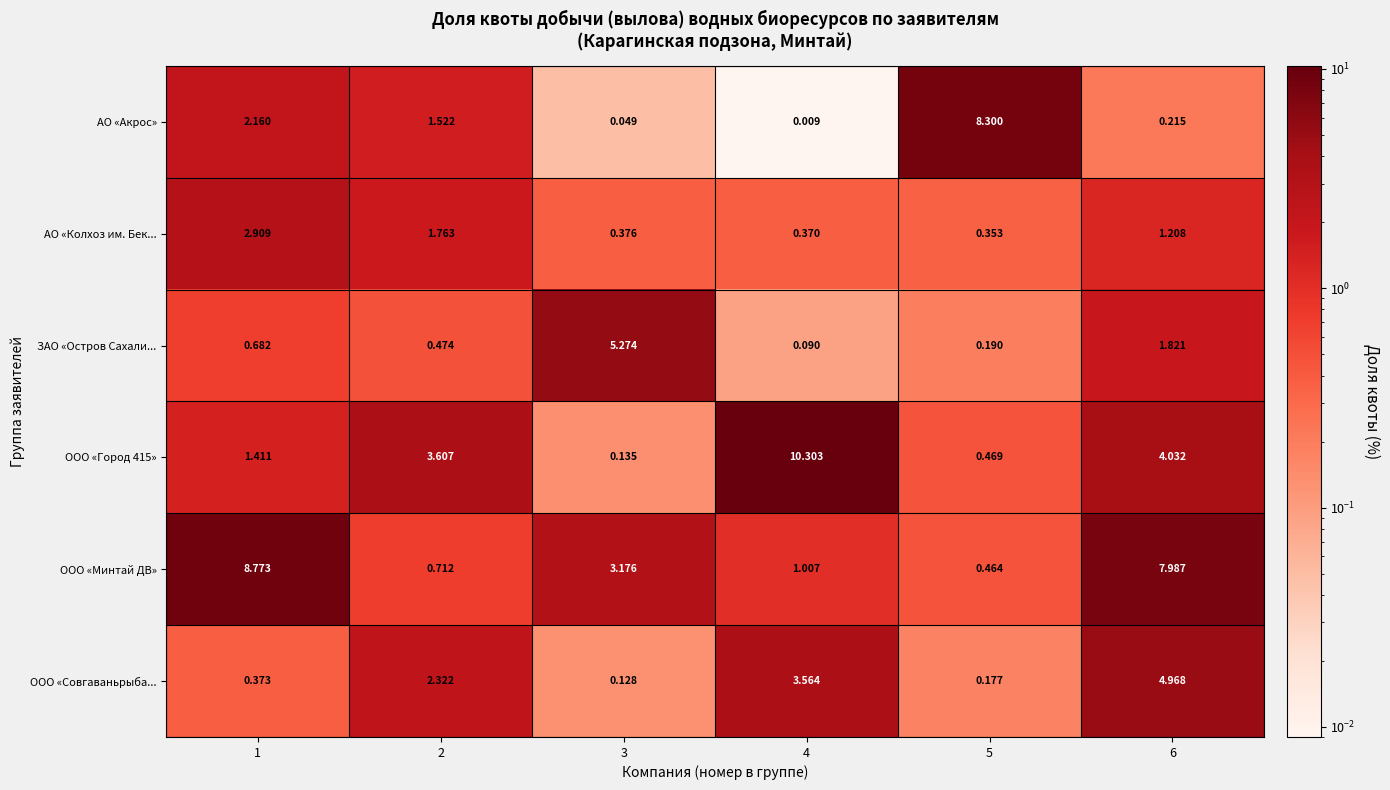

Which series has the largest total across all categories?

ООО «Минтай ДВ»